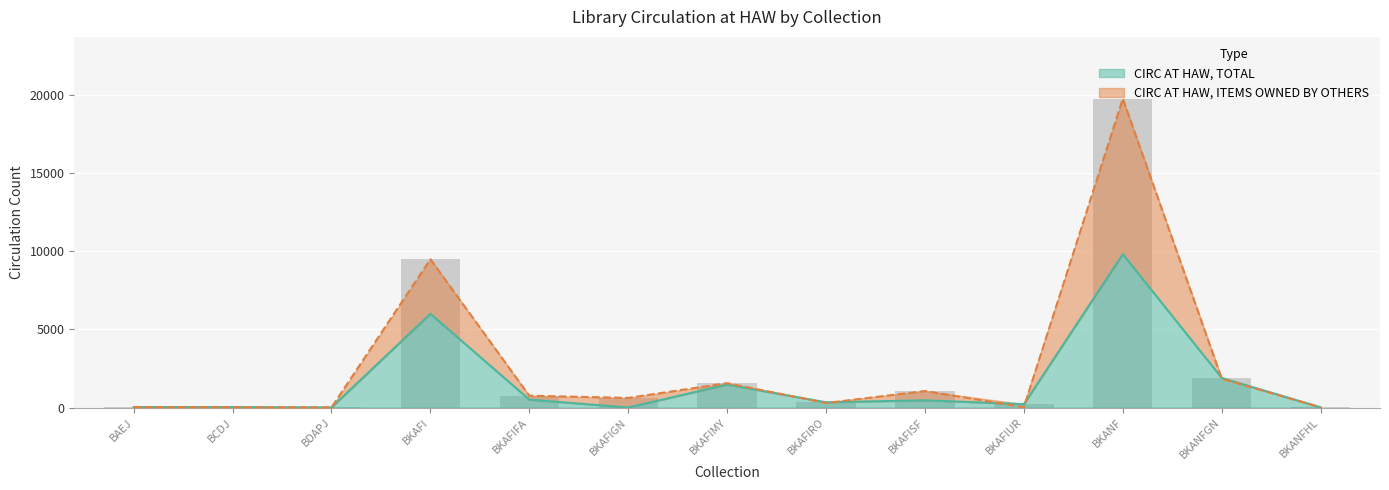

What is the value of the CIRC AT HAW, ITEMS OWNED BY OTHERS bar at the 6th from the left?

613